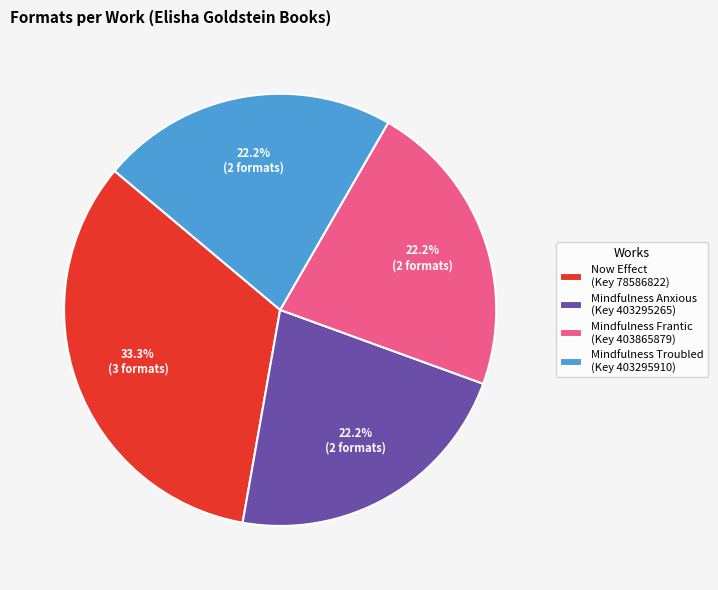

Does any single category account for the majority?

No